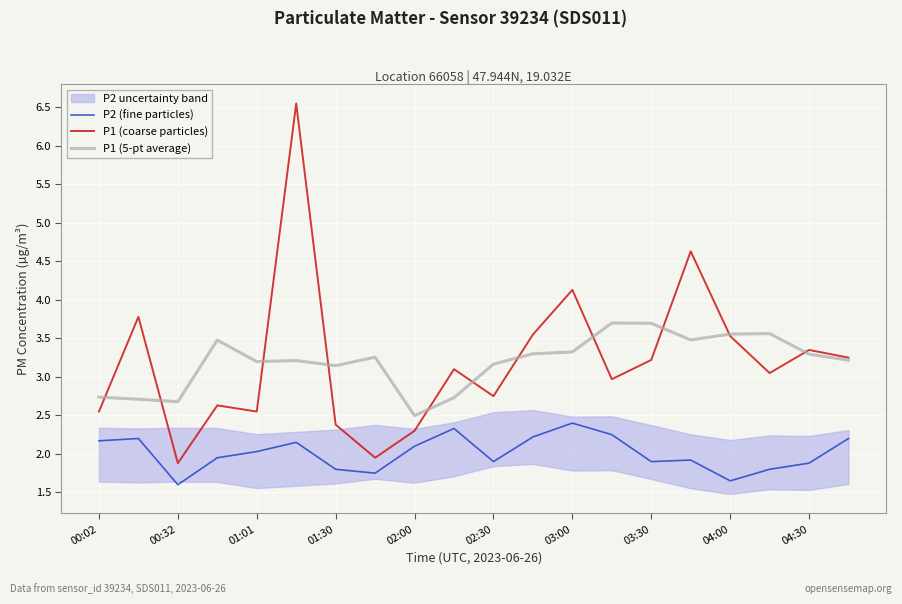

What is the minimum value shown in the chart?

1.6